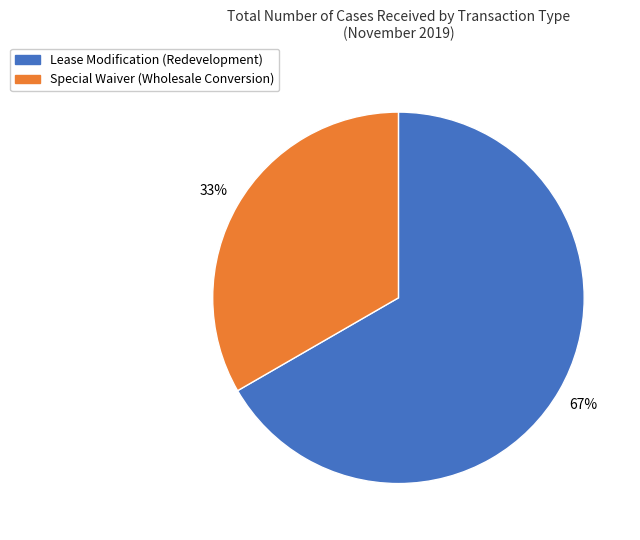

Rank the categories by value from highest to lowest.

Lease Modification (Redevelopment), Special Waiver (Wholesale Conversion)